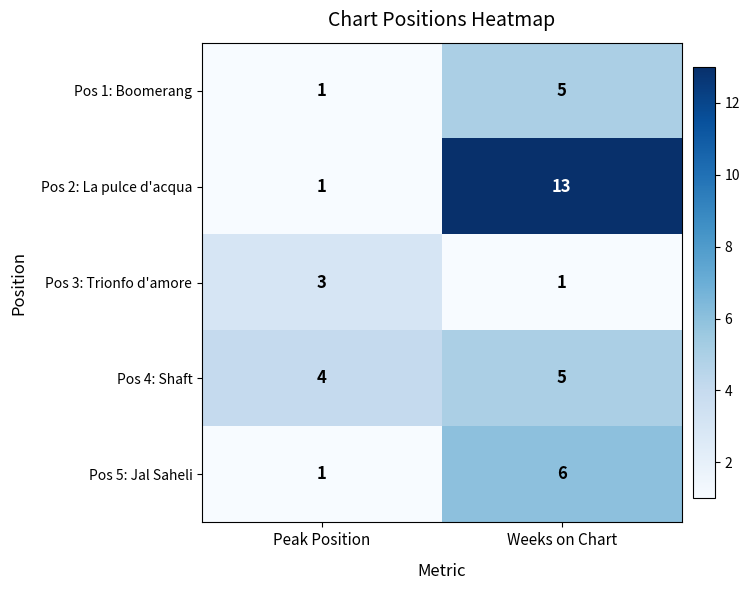

What is the difference between the highest and lowest values at Weeks on Chart?

12